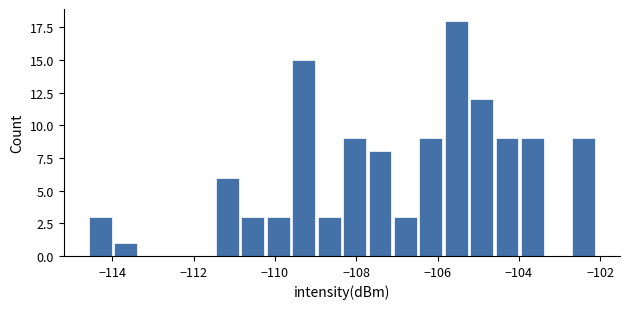

Read against the x-axis, roughly where is the centre of the tallest bar?

-105.6